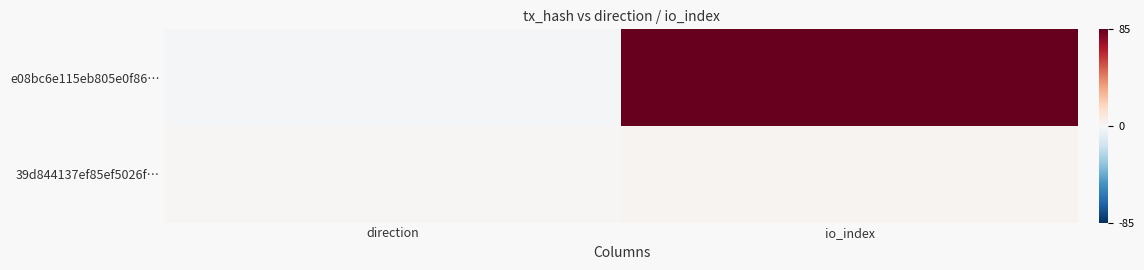

How many distinct data groups are displayed?

2